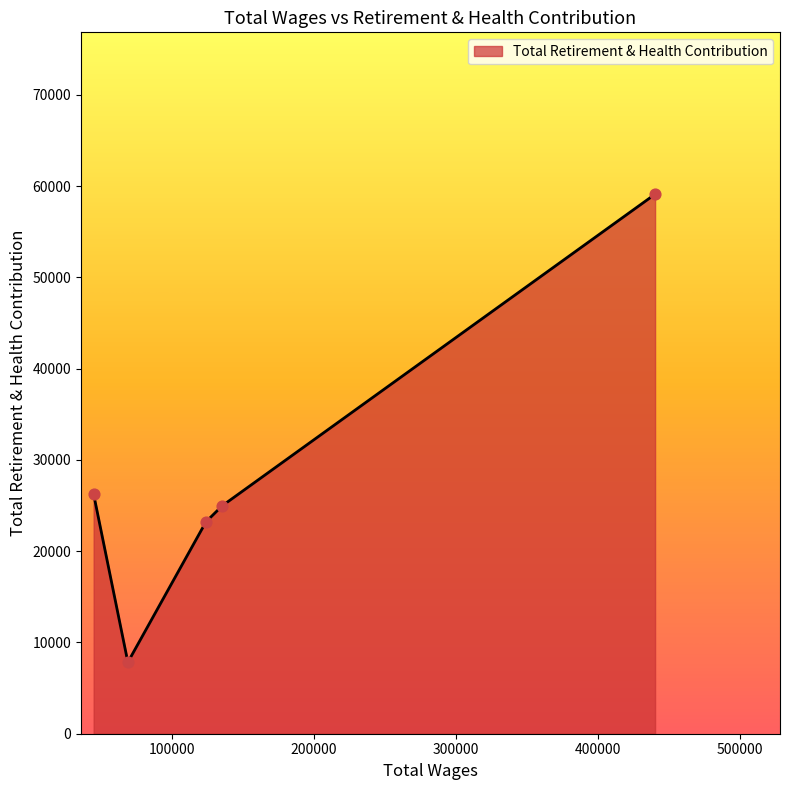

True or false: the data has more than 2 interior local peaks.

False